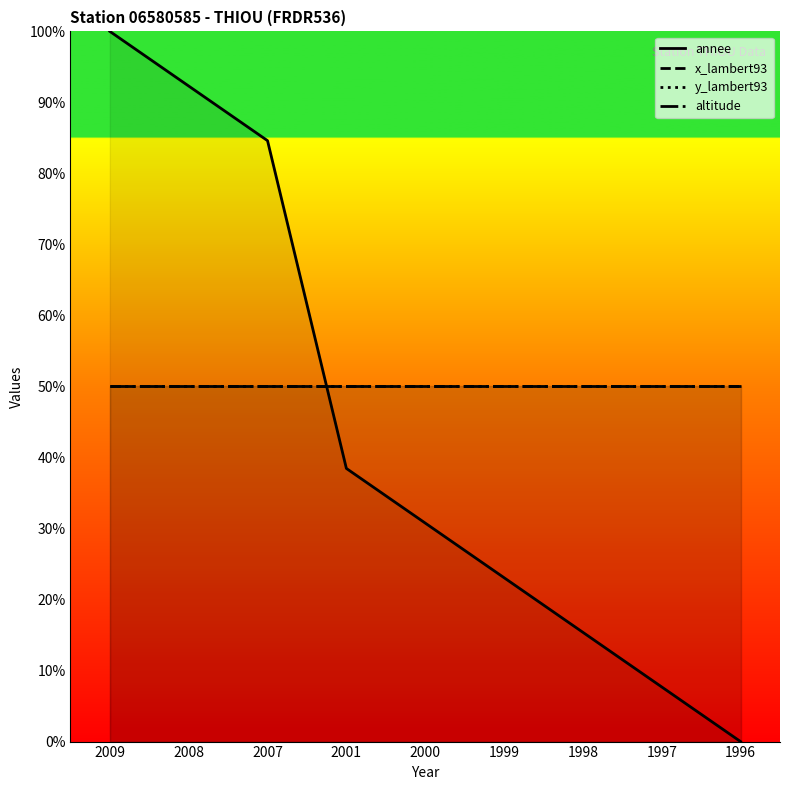

True or false: y_lambert93 and x_lambert93 cross at least once.

False